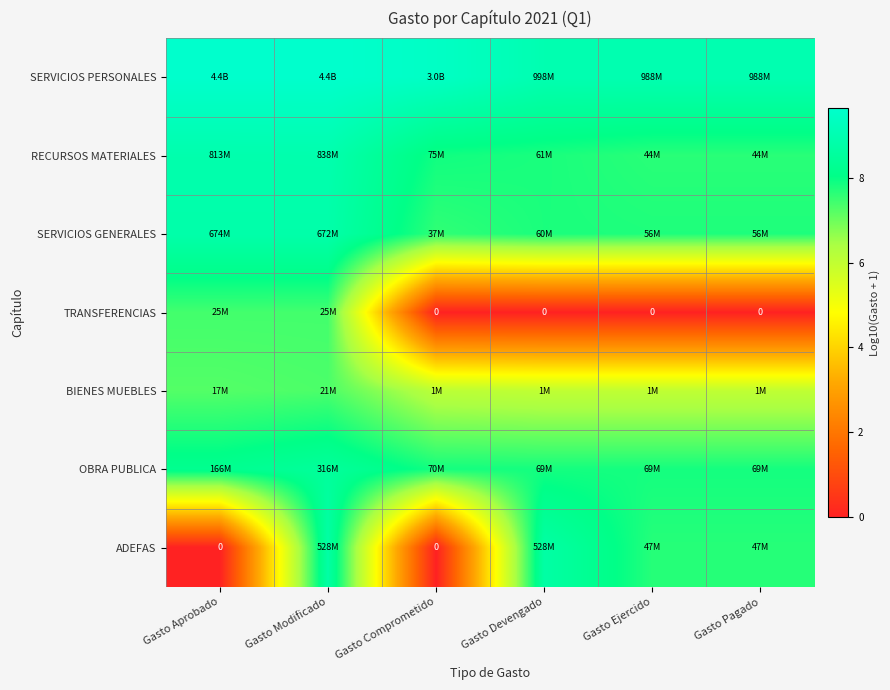

What is the difference between the second highest and second lowest values in the ADEFAS series?

8.7